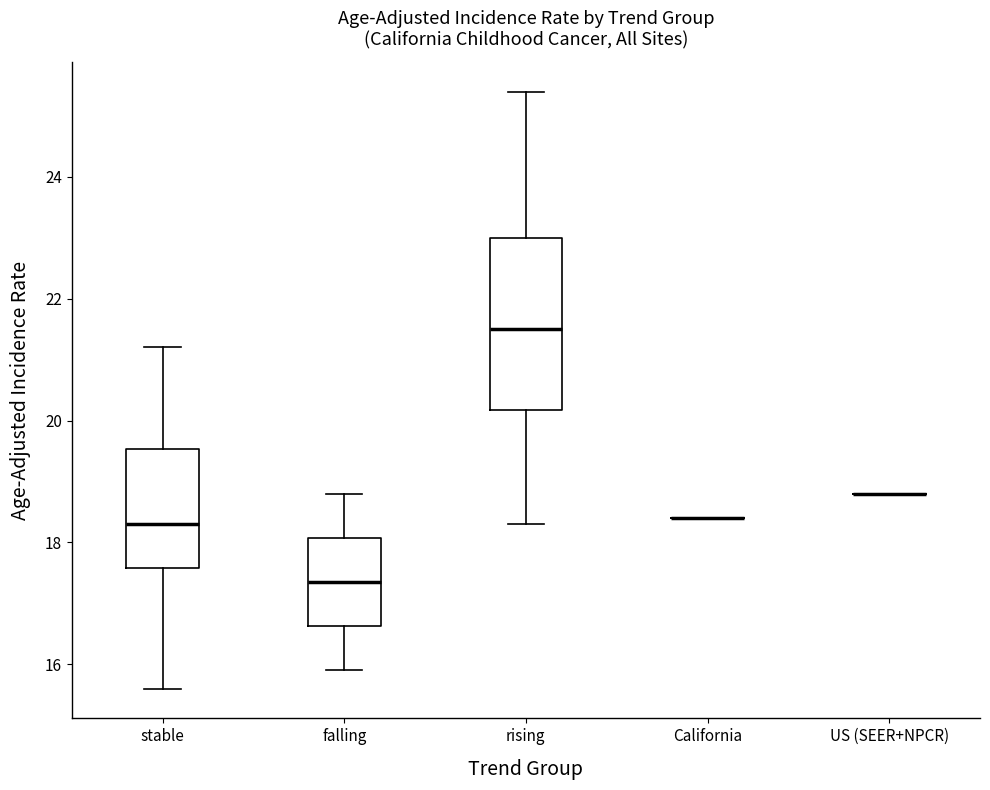

Reading left to right, read every box against the y-axis: the position of its median line, the range the box covers, and the ends of its whiskers. The values are not printed on the chart, so give them approximately, as read against the axis.

stable: median 18.4, box 17.6 to 19.6, whiskers 15.6 to 21.2
falling: median 17.4, box 16.6 to 18.0, whiskers 16.0 to 18.8
rising: median 21.6, box 20.2 to 23.0, whiskers 18.4 to 25.4
California: box collapsed to a line at 18.4, whiskers 18.4 to 18.4
US (SEER+NPCR): box collapsed to a line at 18.8, whiskers 18.8 to 18.8